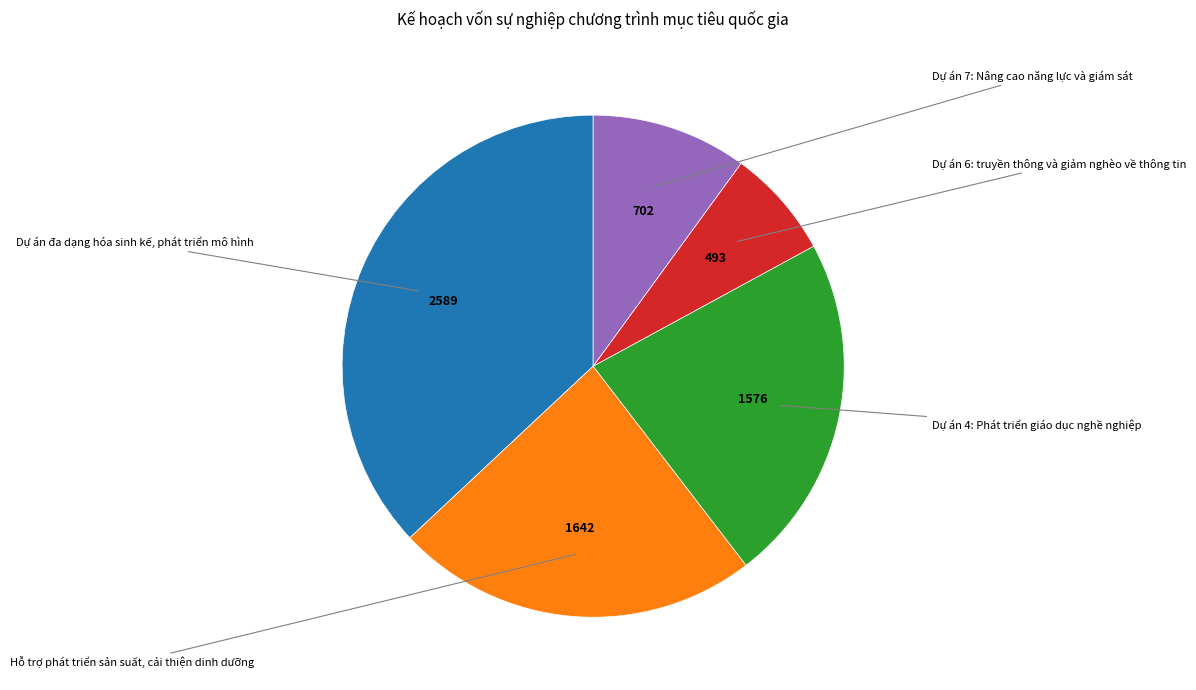

Does any single category account for the majority?

No